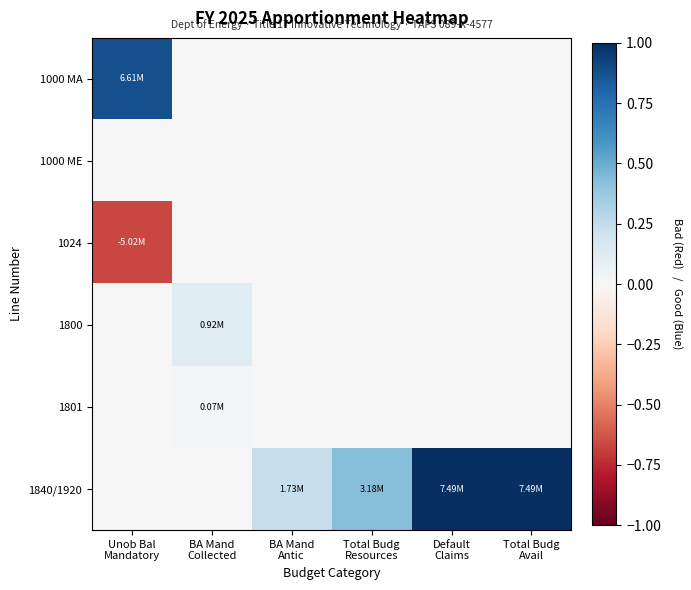

At Total Budg Resources, list the series in order from largest to smallest.

1840/1920, 1000 MA, 1000 ME, 1024, 1800, 1801